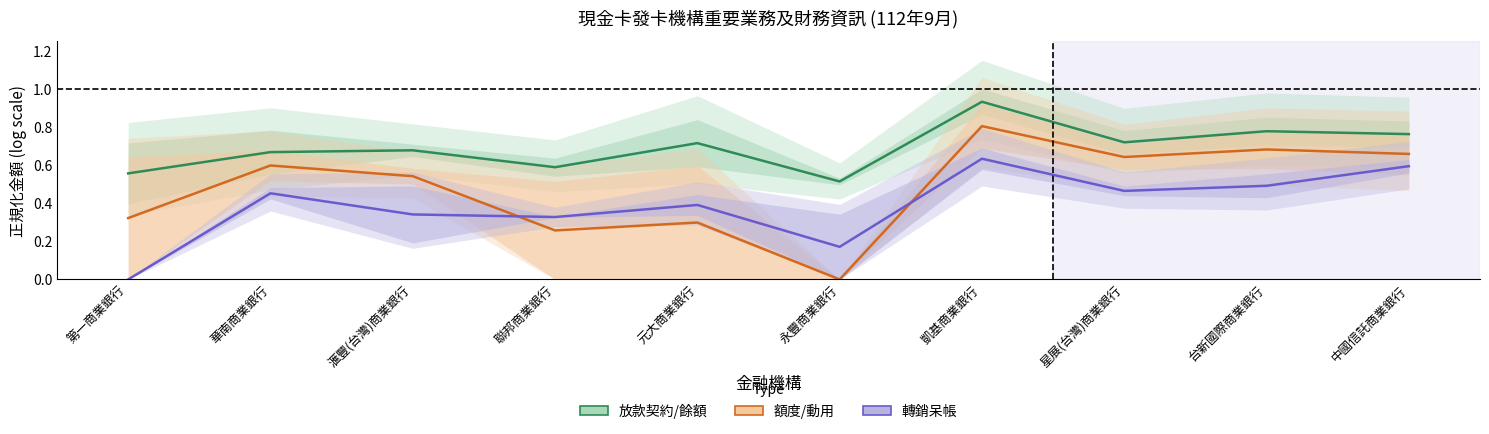

Reading left to right, transcribe all the data shown in this chart.

放款契約/餘額: 0.6	0.7	0.7	0.6	0.7	0.5	0.9	0.7	0.8	0.8
額度/動用: 0.3	0.6	0.5	0.3	0.3	0.0	0.8	0.6	0.7	0.7
轉銷呆帳: 0.0	0.5	0.3	0.3	0.4	0.2	0.6	0.5	0.5	0.6